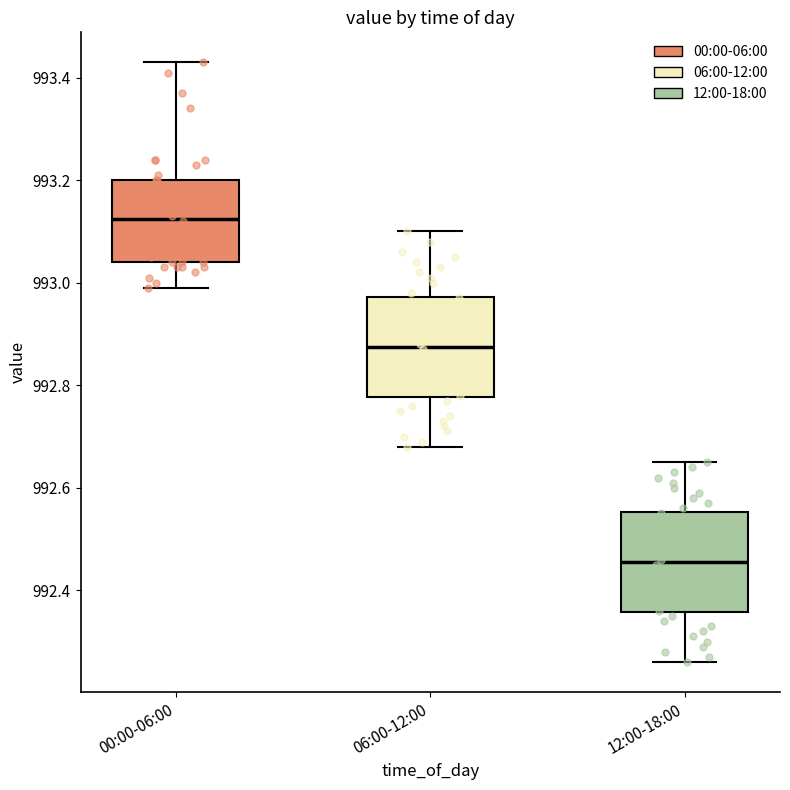

Which box's median line is the lowest?

12:00-18:00